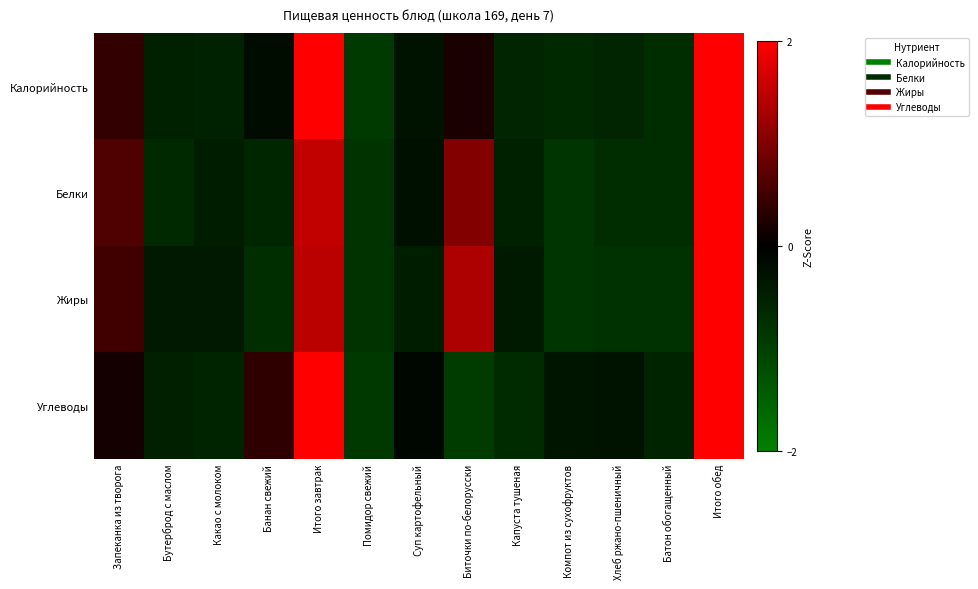

List the series in order of their overall mean, lowest first.

Углеводы, Калорийность, Белки, Жиры